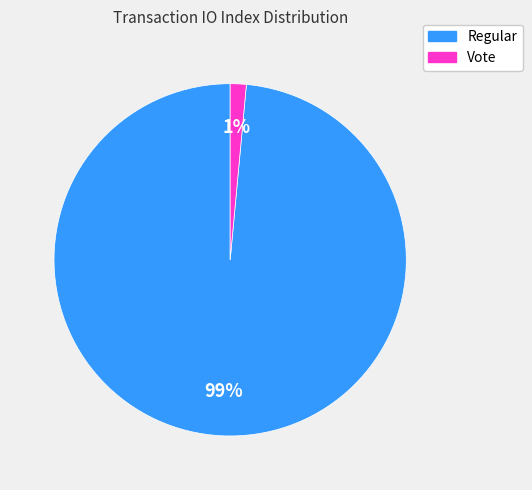

To the nearest percent, what percentage of the pie is Regular?

99%